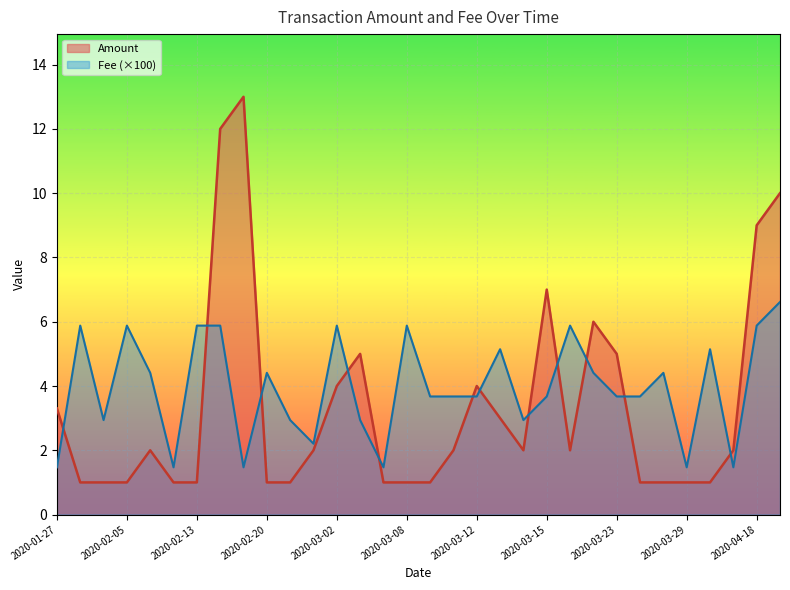

Which category has the highest value in the Amount series?

2020-02-17